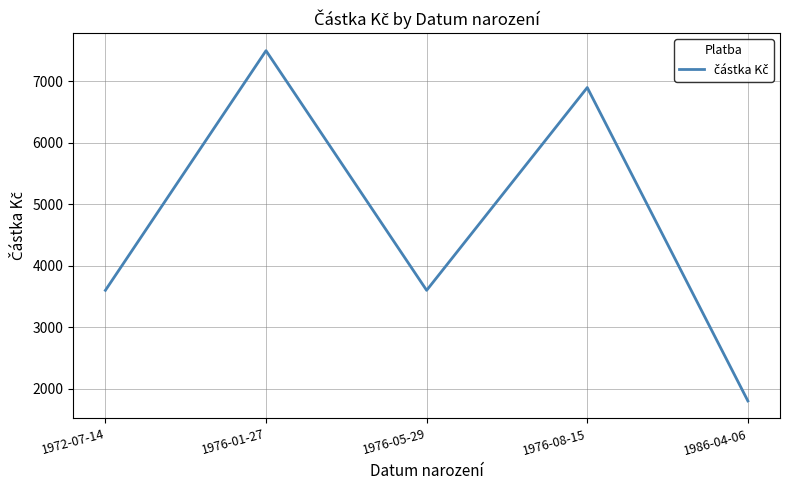

True or false: the data has more than 0 interior local peaks.

True